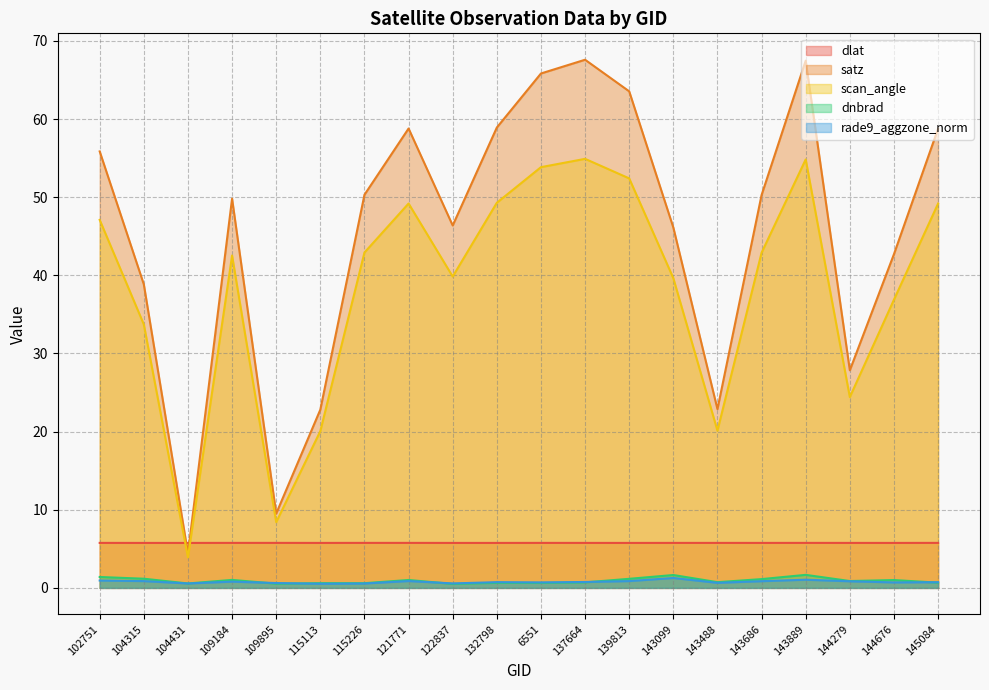

At which category does the chart reach its peak across all series?

137664